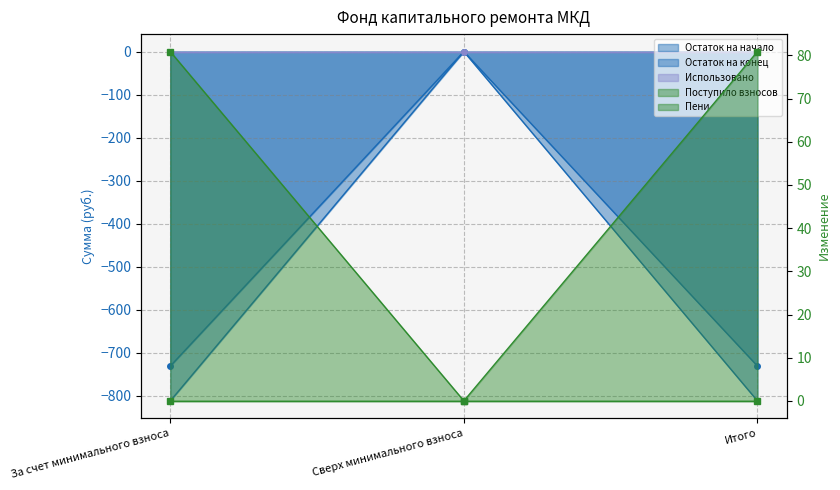

Is it true that Остаток на конец equals -43.3 at Сверх минимального взноса?

False